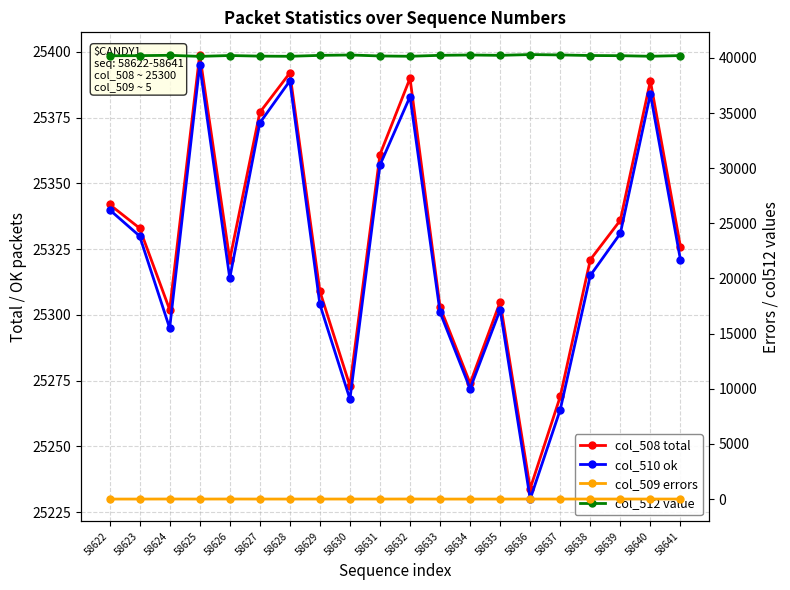

True or false: col_512 value and col_509 errors intersect in this chart.

False